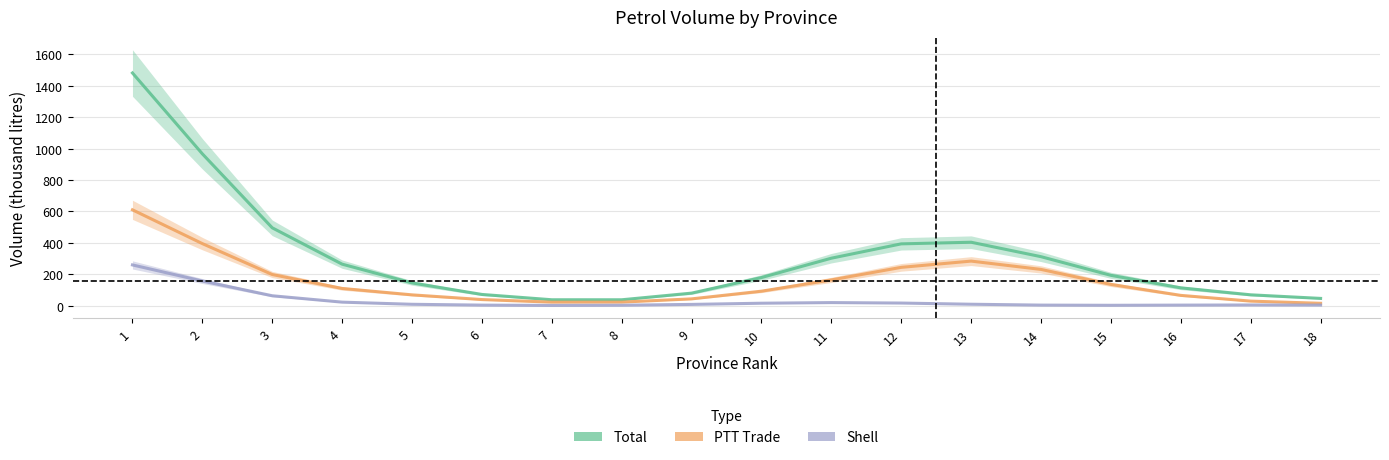

Count the number of data series in this chart.

3